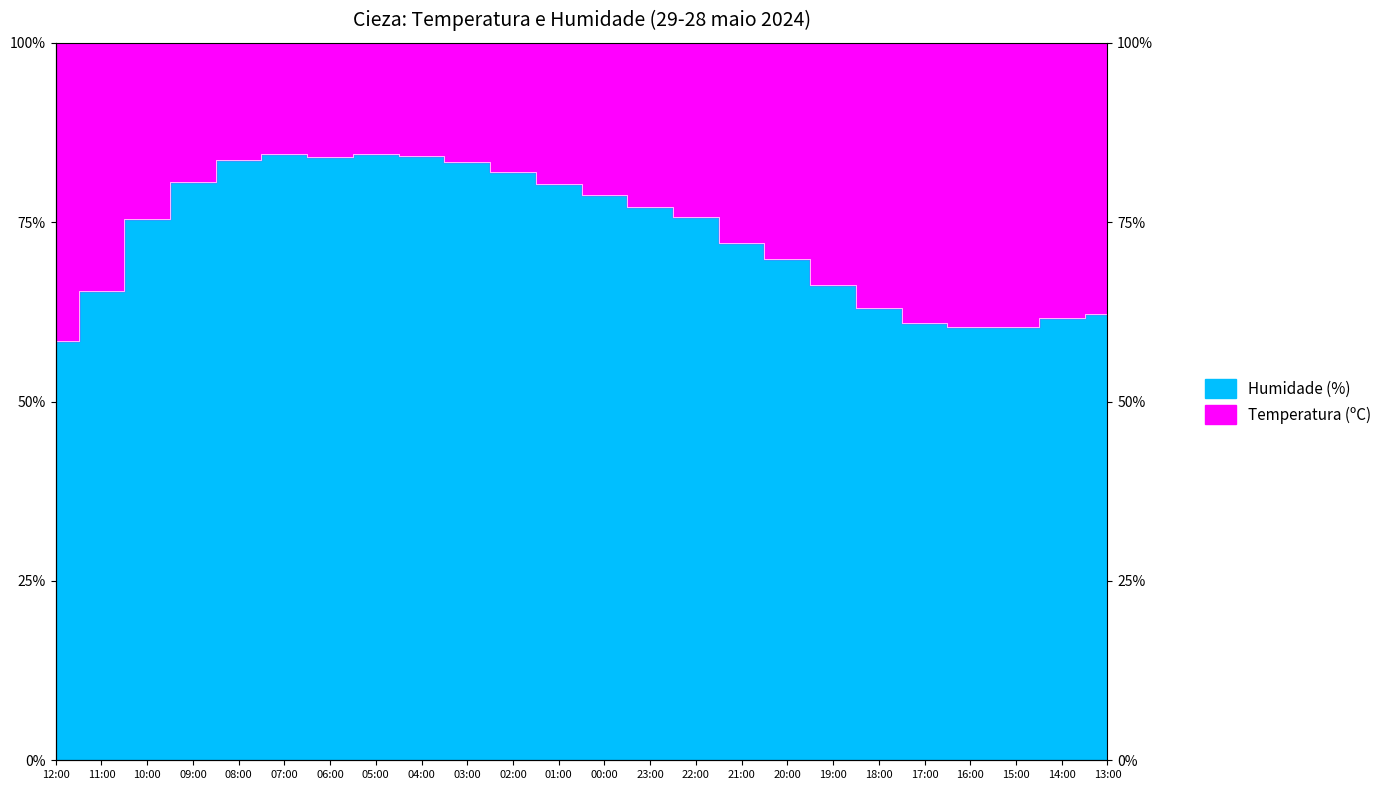

At which label does Humidade (%) reach its minimum?

12:00